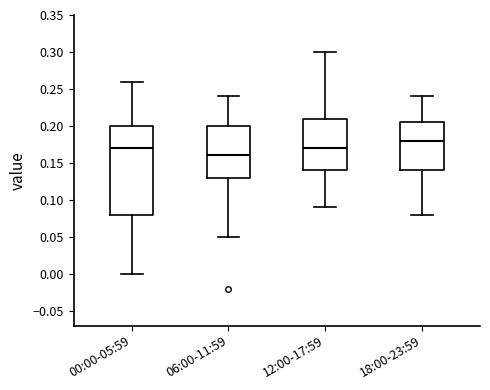

Which box's median line is the highest?

18:00-23:59